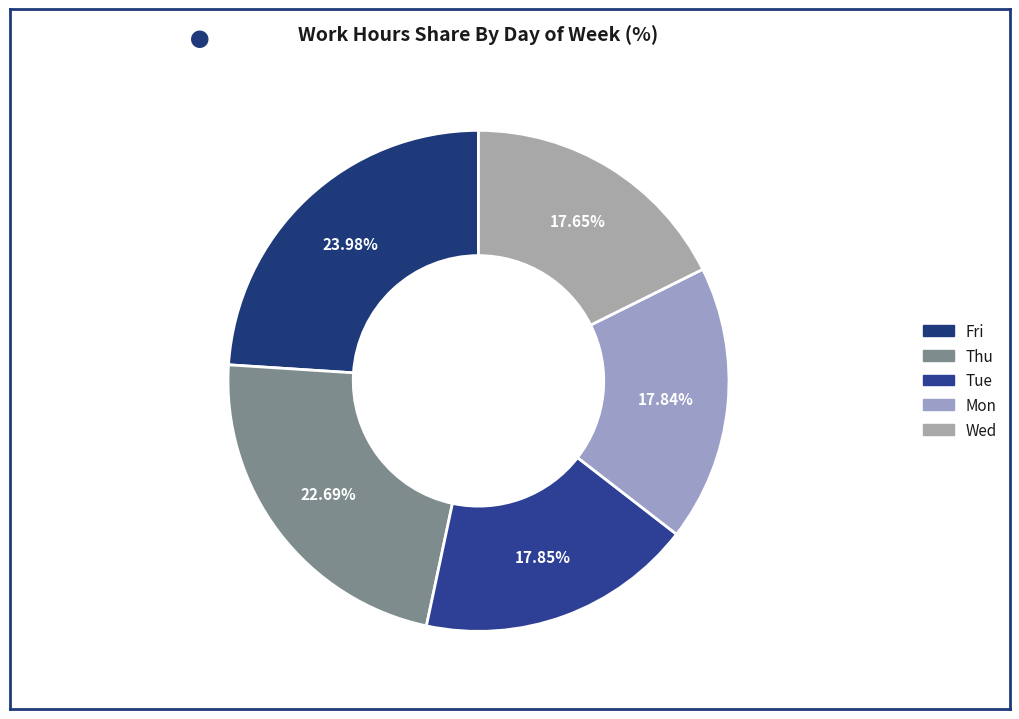

What is the largest slice in the pie chart?

Fri